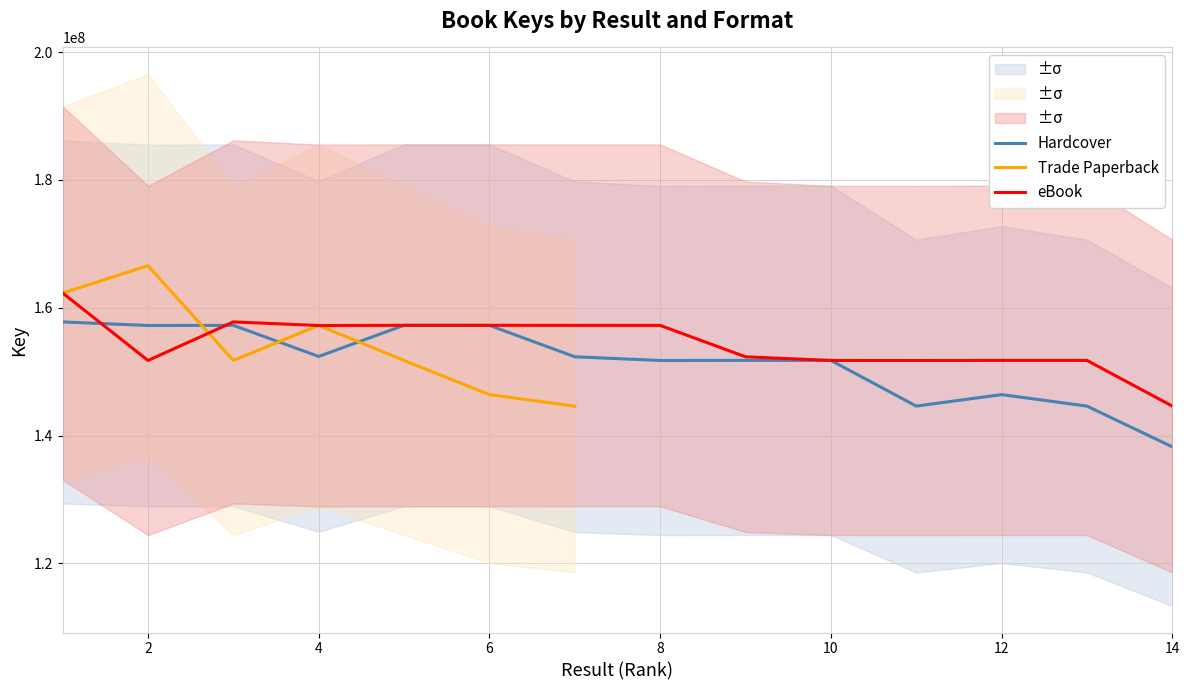

The value of Hardcover at 8 is 151759762. True or false?

True